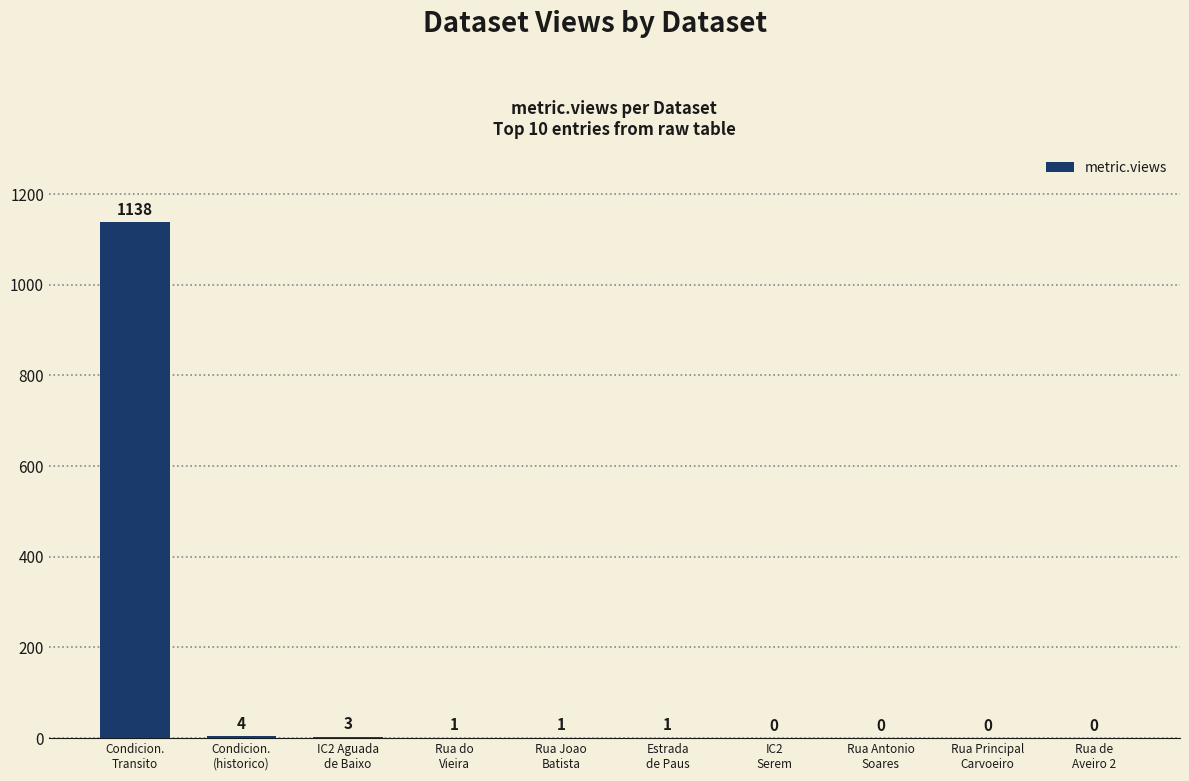

What is the maximum value shown in the chart?

1138